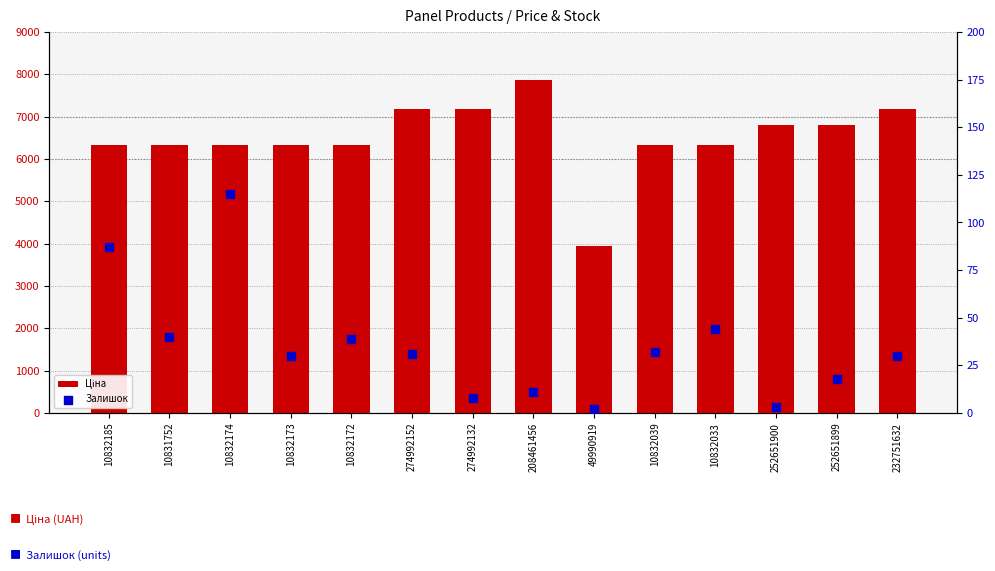

At how many categories does at least one series exceed 4059?

13